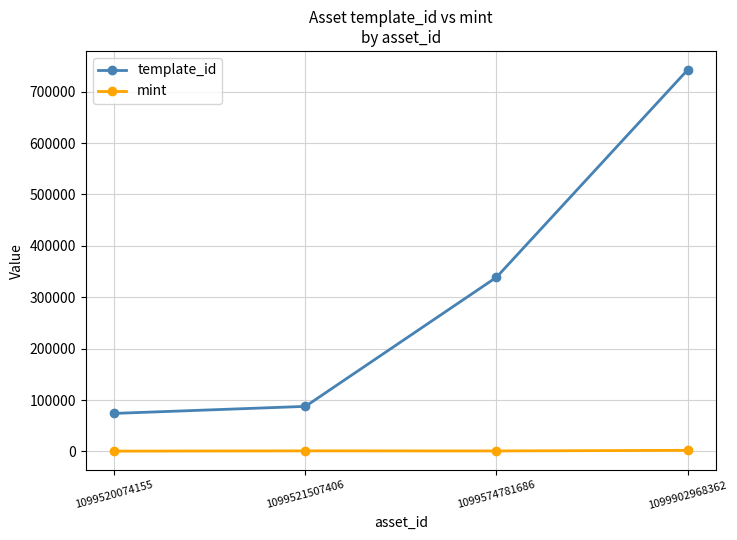

Is it true that template_id equals 742319 at 1099902968362?

True